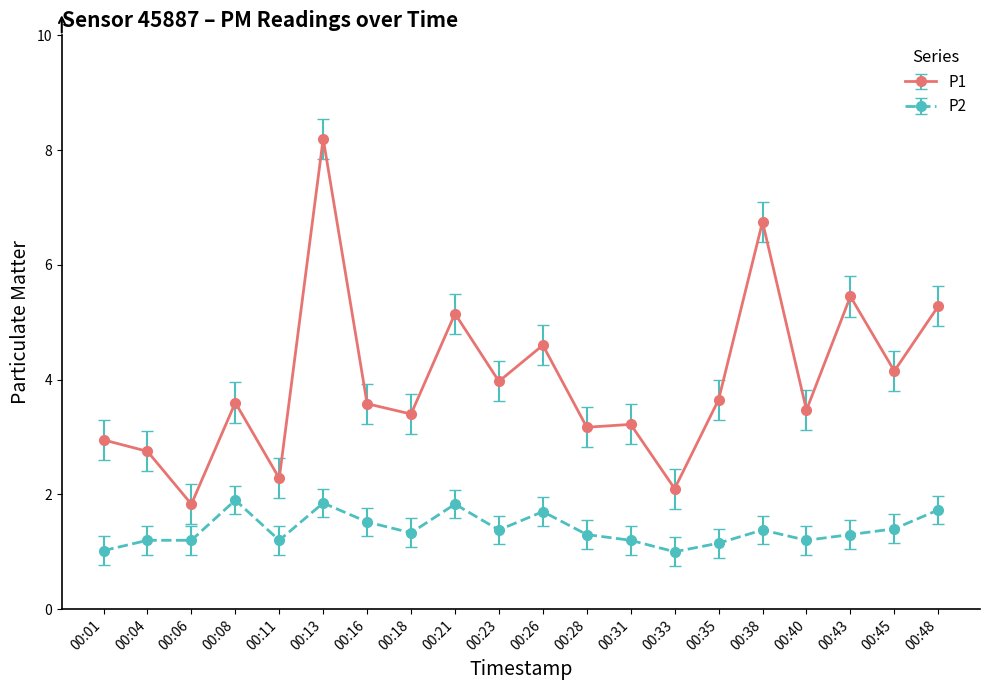

What is the minimum value for P1?

1.8